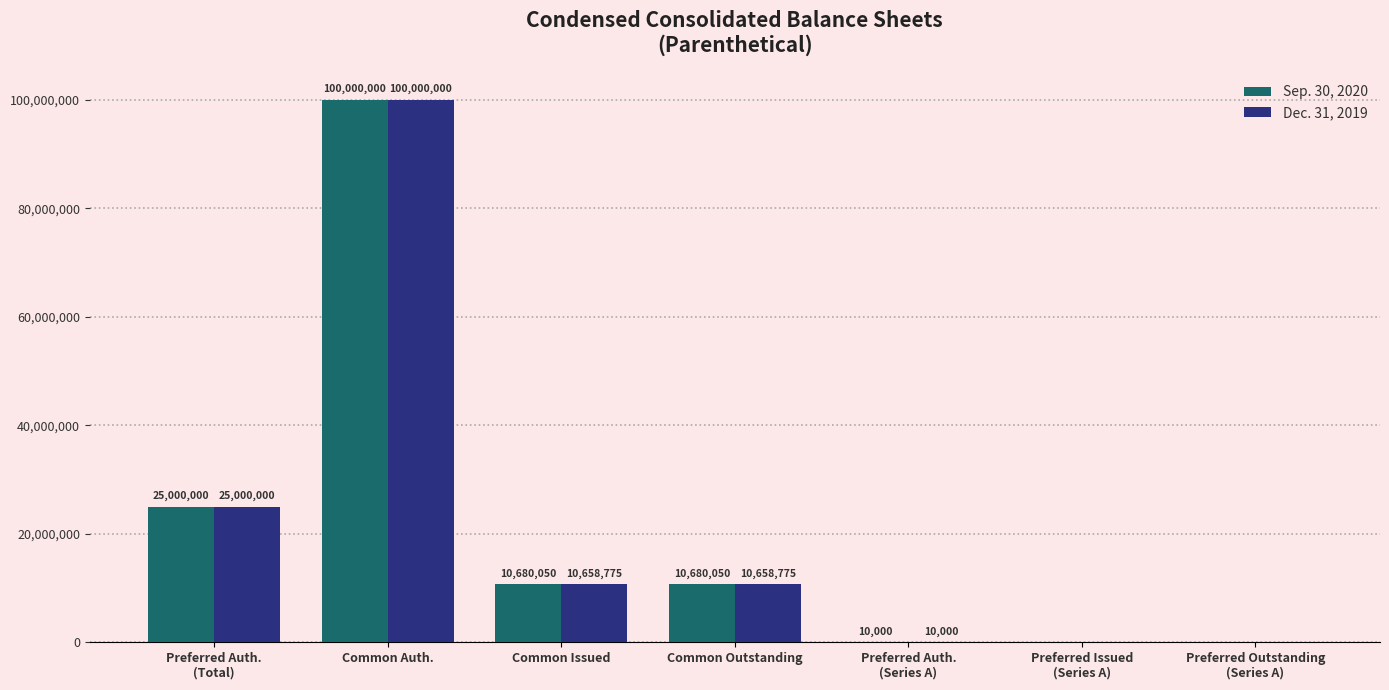

What is the sum of all Dec. 31, 2019 values?

146327550